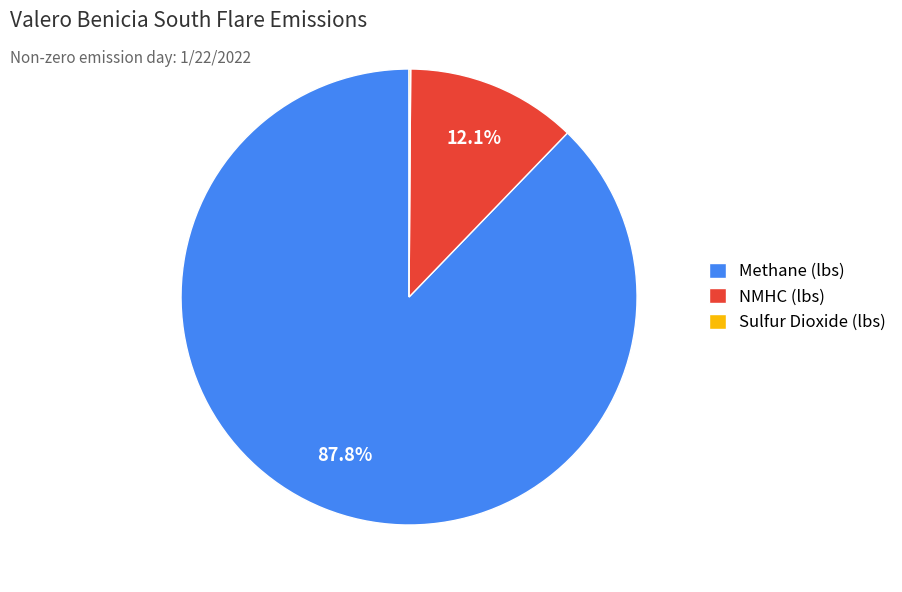

Which slice represents more than half of the pie?

Methane (lbs)